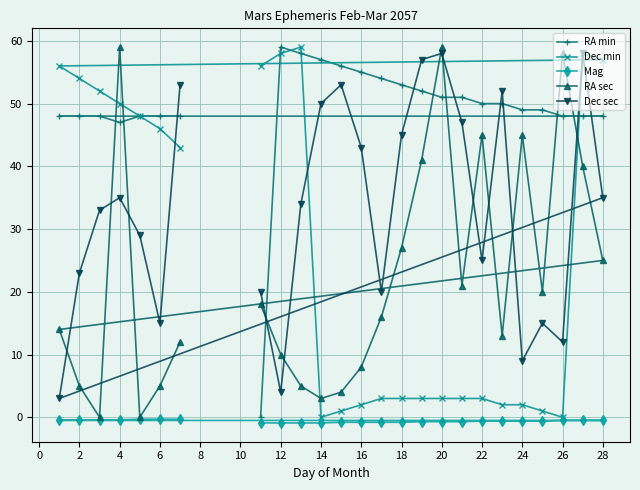

Count the number of categories in the chart.

25